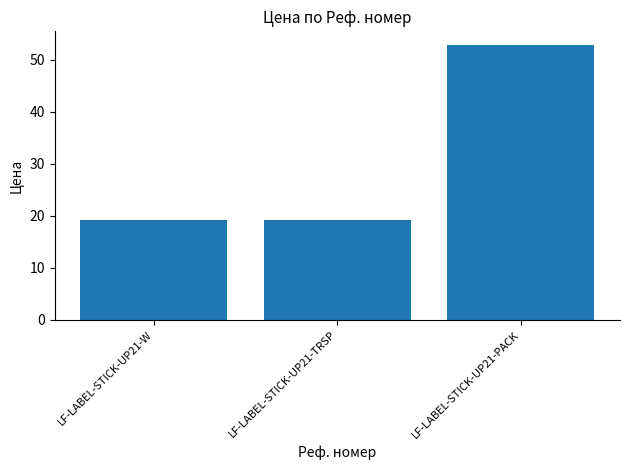

What is the sum of the values at LF-LABEL-STICK-UP21-W and LF-LABEL-STICK-UP21-TRSP?

38.4